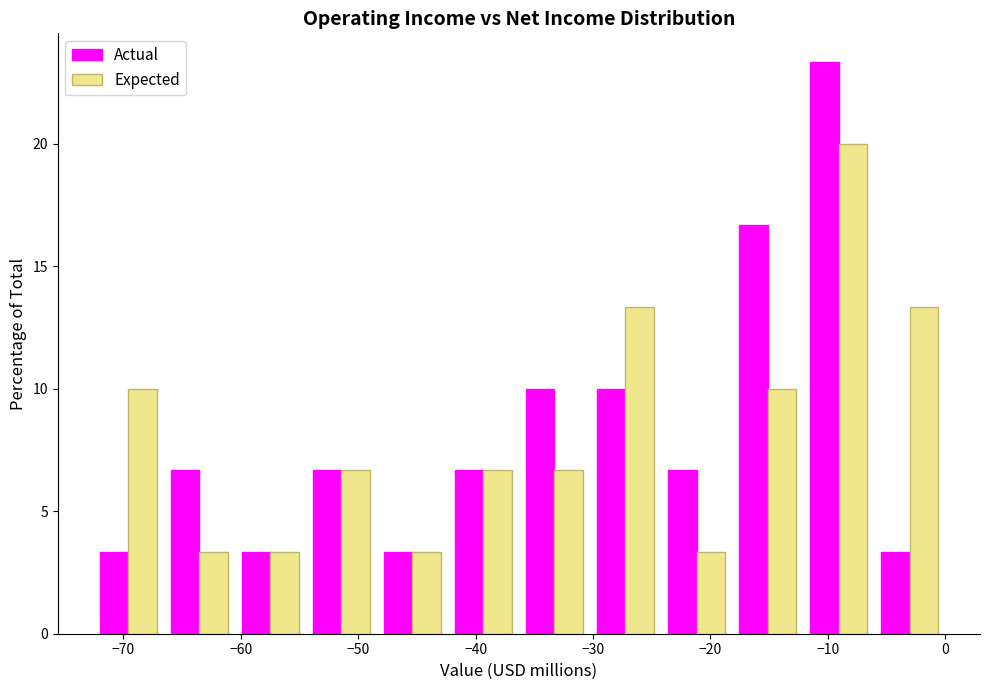

Reading left to right, transcribe this chart: for each range on the x-axis, give the height of each series' bar. Neither the bar edges nor the heights are printed on the chart, so give them approximately, as read against the axes.

-73 to -67: Actual=3.5	Expected=10.0
-67 to -61: Actual=6.5	Expected=3.5
-61 to -54: Actual=3.5	Expected=3.5
-54 to -48: Actual=6.5	Expected=6.5
-48 to -42: Actual=3.5	Expected=3.5
-42 to -36: Actual=6.5	Expected=6.5
-36 to -30: Actual=10.0	Expected=6.5
-30 to -24: Actual=10.0	Expected=13.5
-24 to -18: Actual=6.5	Expected=3.5
-18 to -12: Actual=16.5	Expected=10.0
-12 to -6: Actual=23.5	Expected=20.0
-6 to 0: Actual=3.5	Expected=13.5